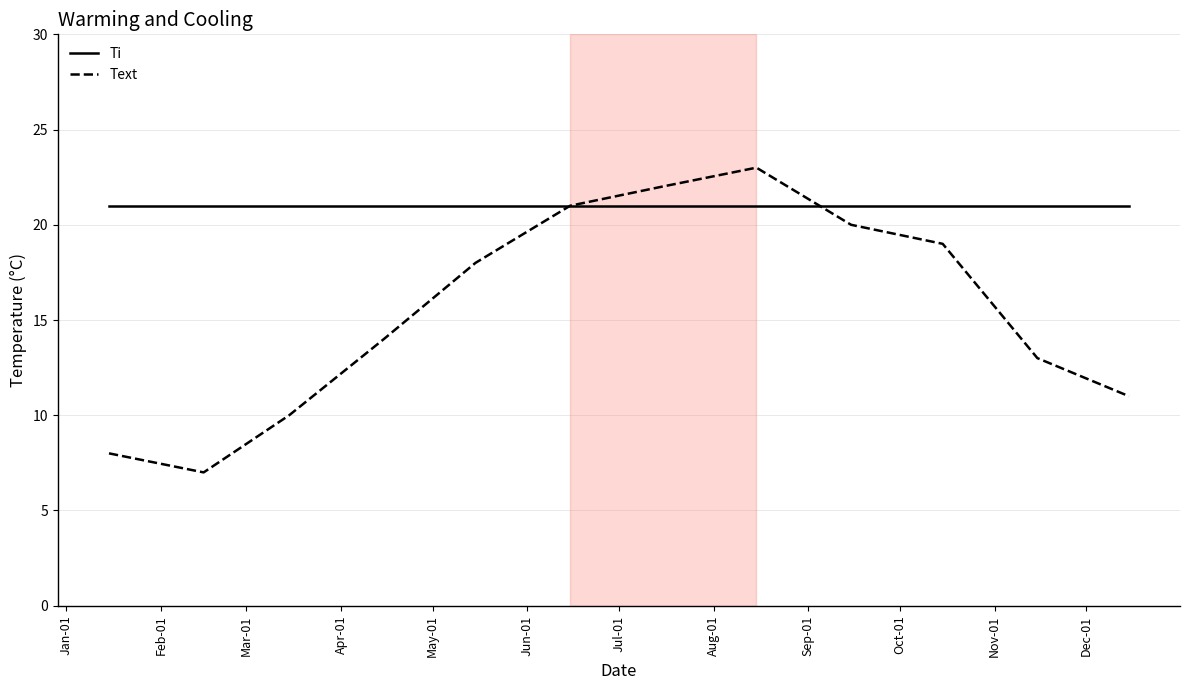

What is the difference between the maximum and minimum values in the Text series?

16